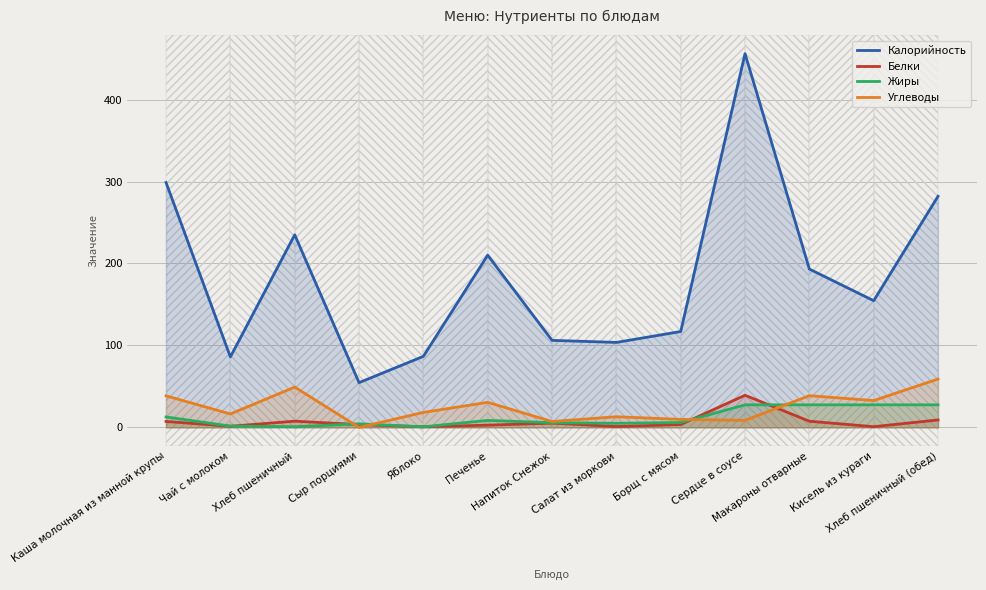

The value of Калорийность at Напиток Снежок is 106.2. True or false?

True